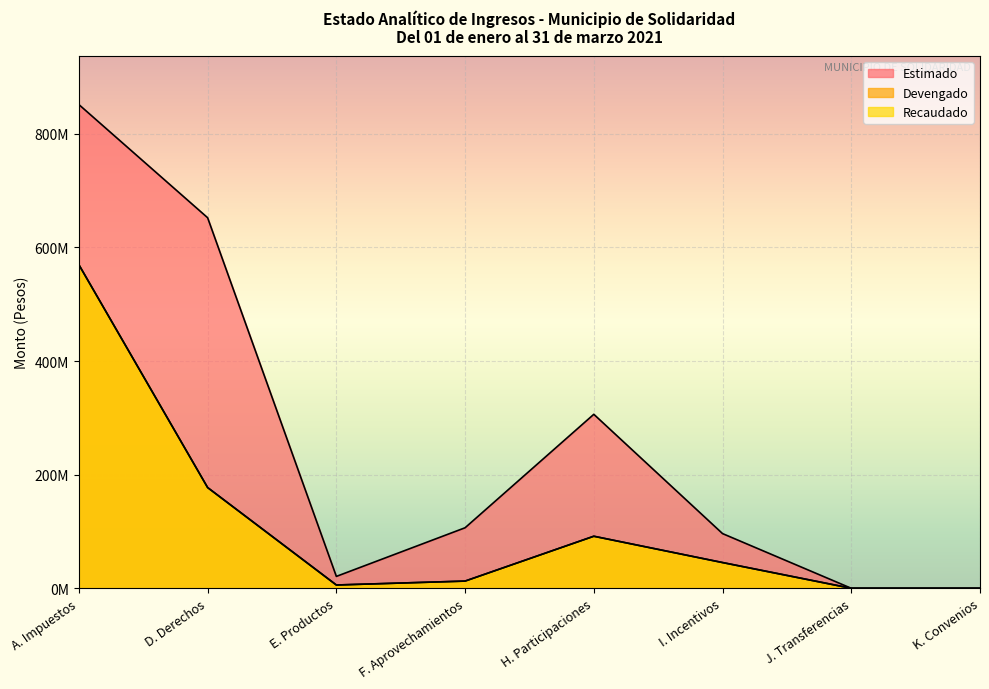

Where is the first local maximum for Recaudado?

H. Participaciones